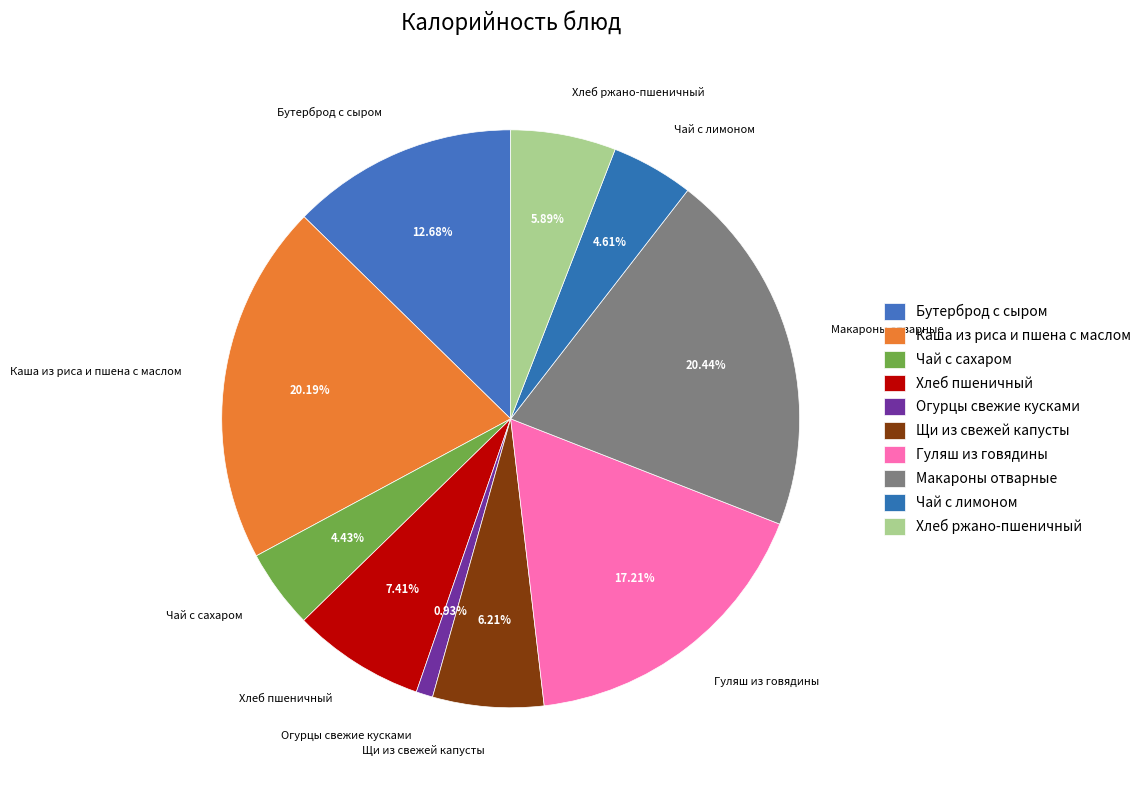

To the nearest percent, what is the combined percentage of Хлеб ржано-пшеничный and Бутерброд с сыром?

19%